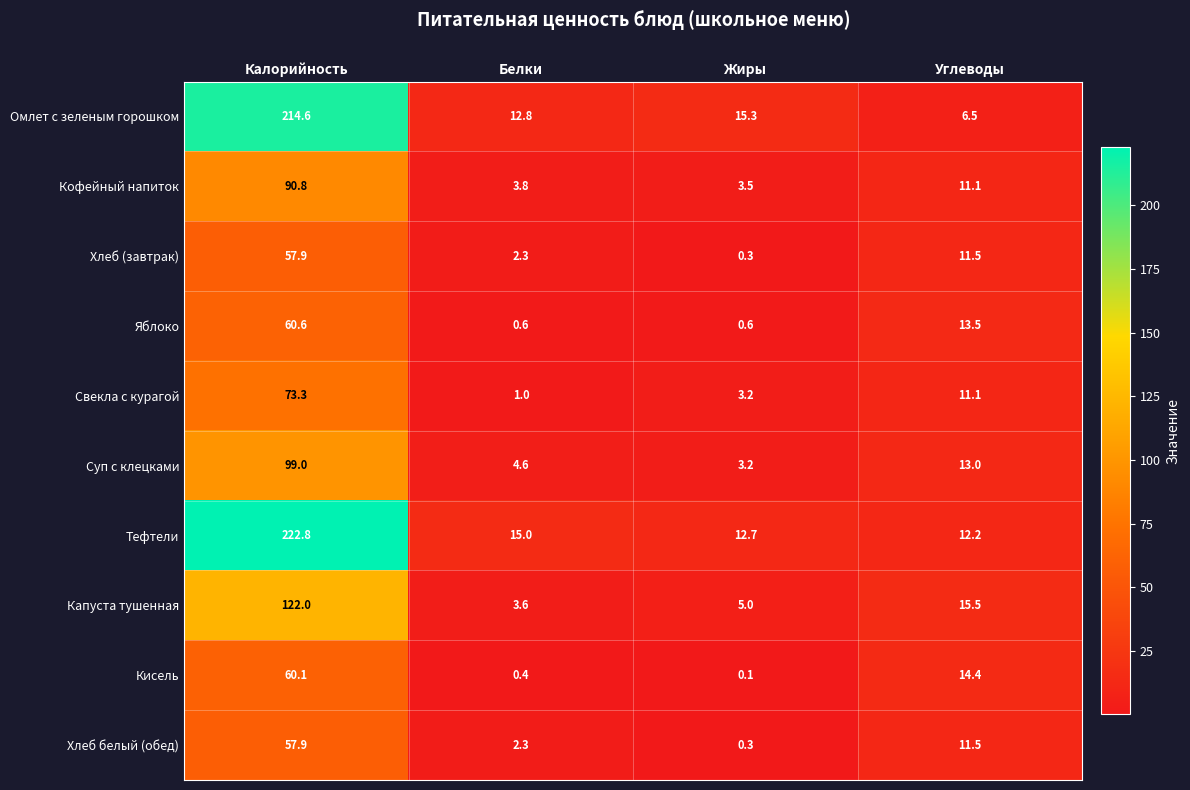

Rank the categories by Капуста тушенная value from lowest to highest.

Белки, Жиры, Углеводы, Калорийность